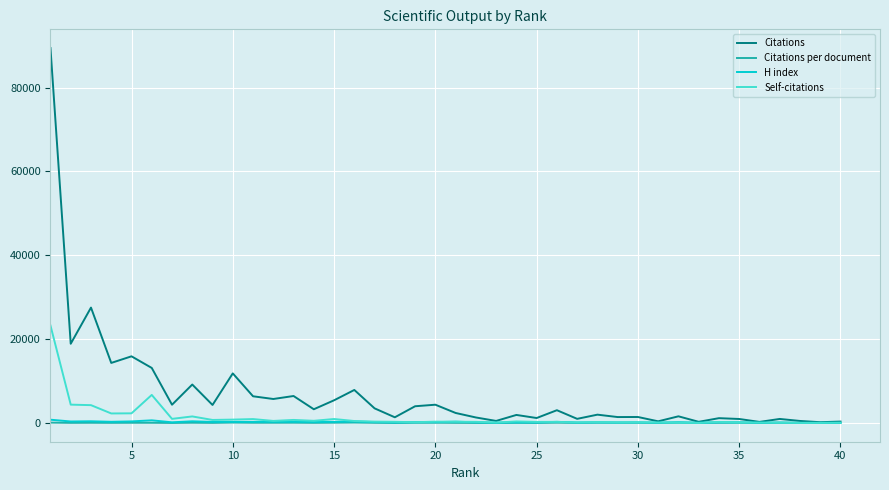

What is the maximum value shown in the chart?

89408.0